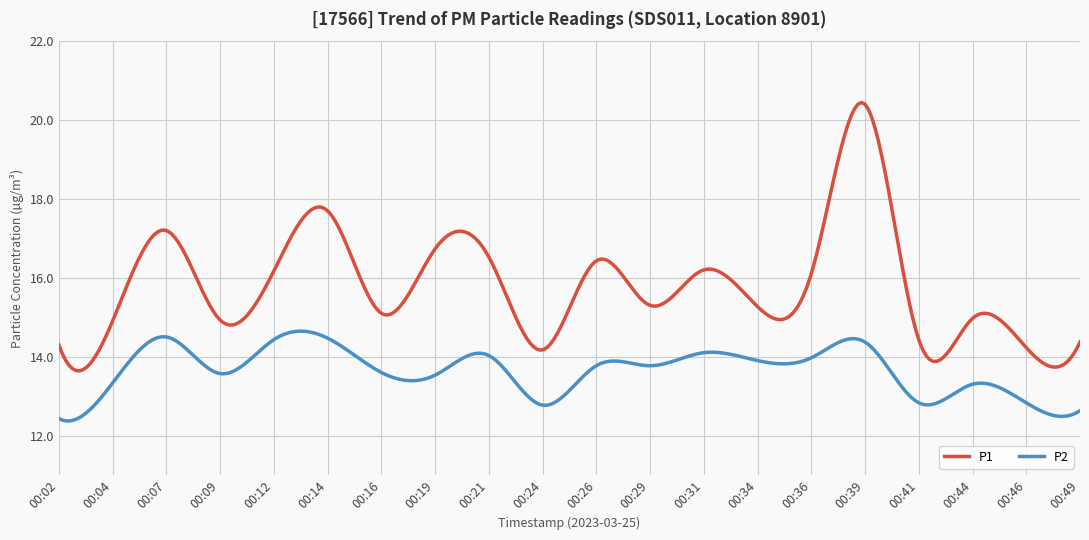

What is the minimum value shown in the chart?

12.4